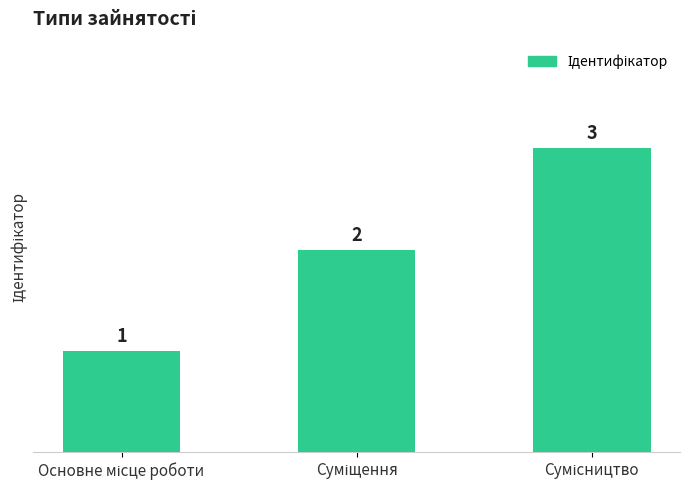

What is the maximum value shown in the chart?

3